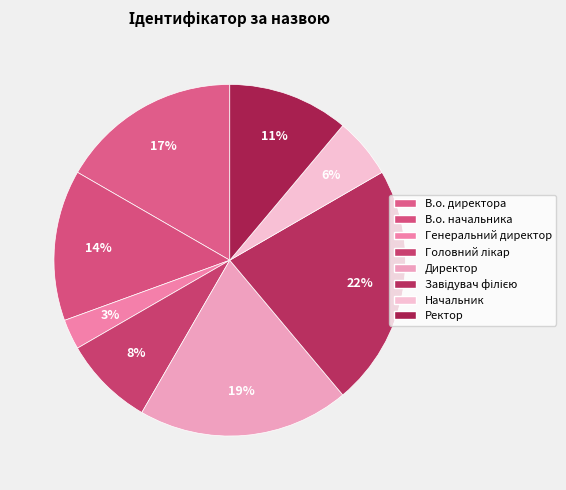

Count the number of slices in the pie.

8